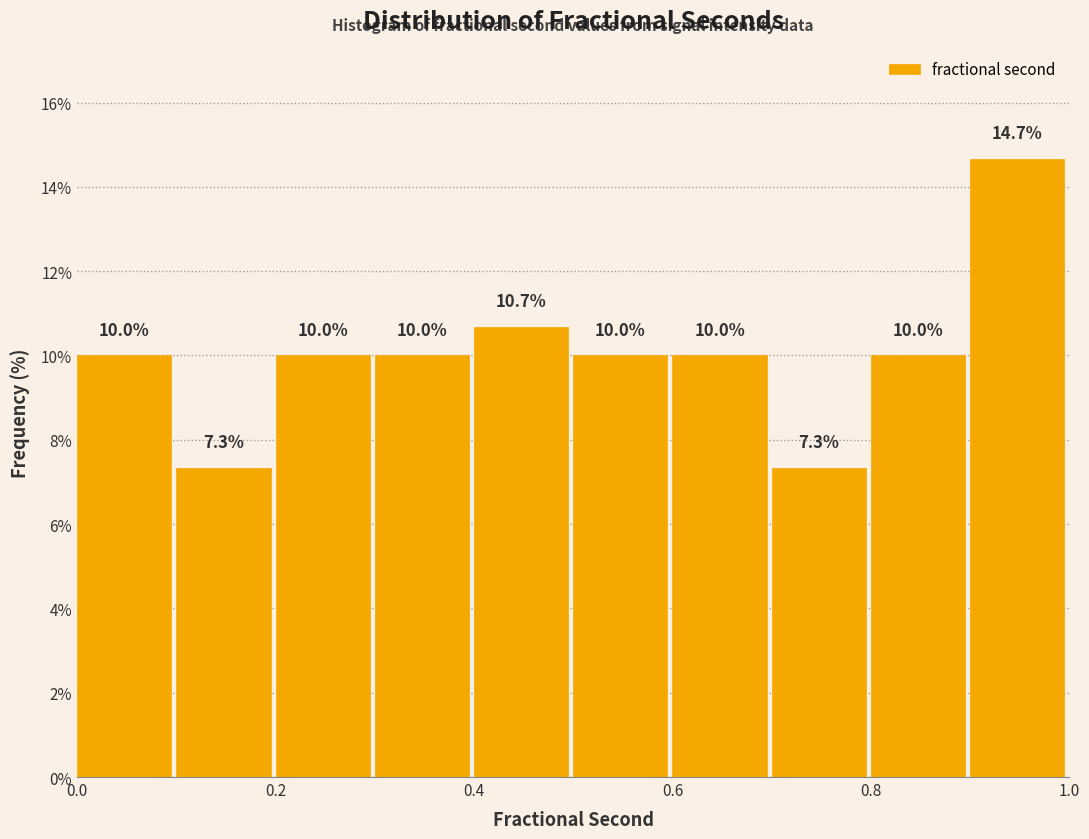

Reading left to right, list every bar in this chart as the range it spans on the x-axis followed by its height.

0.0 to 0.1: 10.0
0.1 to 0.2: 7.3
0.2 to 0.3: 10.0
0.3 to 0.4: 10.0
0.4 to 0.5: 10.7
0.5 to 0.6: 10.0
0.6 to 0.7: 10.0
0.7 to 0.8: 7.3
0.8 to 0.9: 10.0
0.9 to 1.0: 14.7